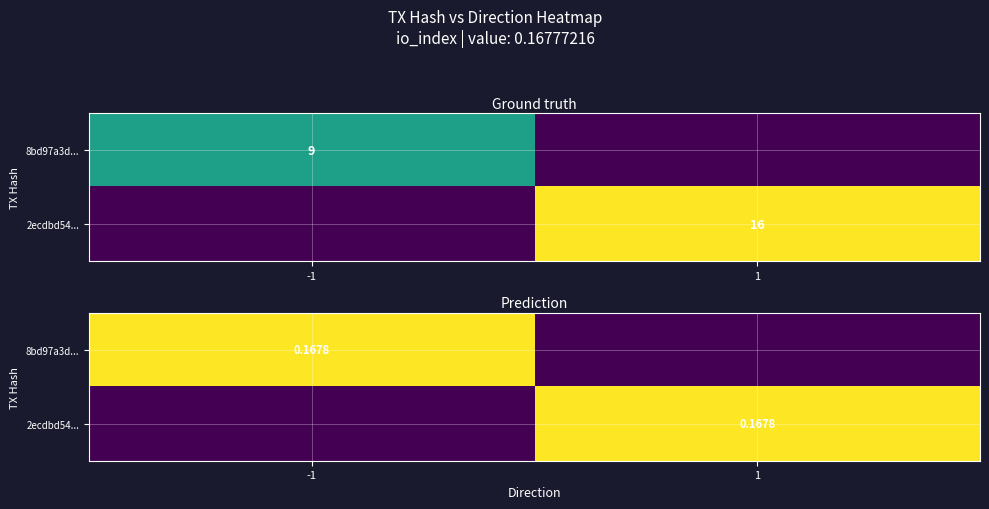

At how many categories does at least one series exceed 0?

2